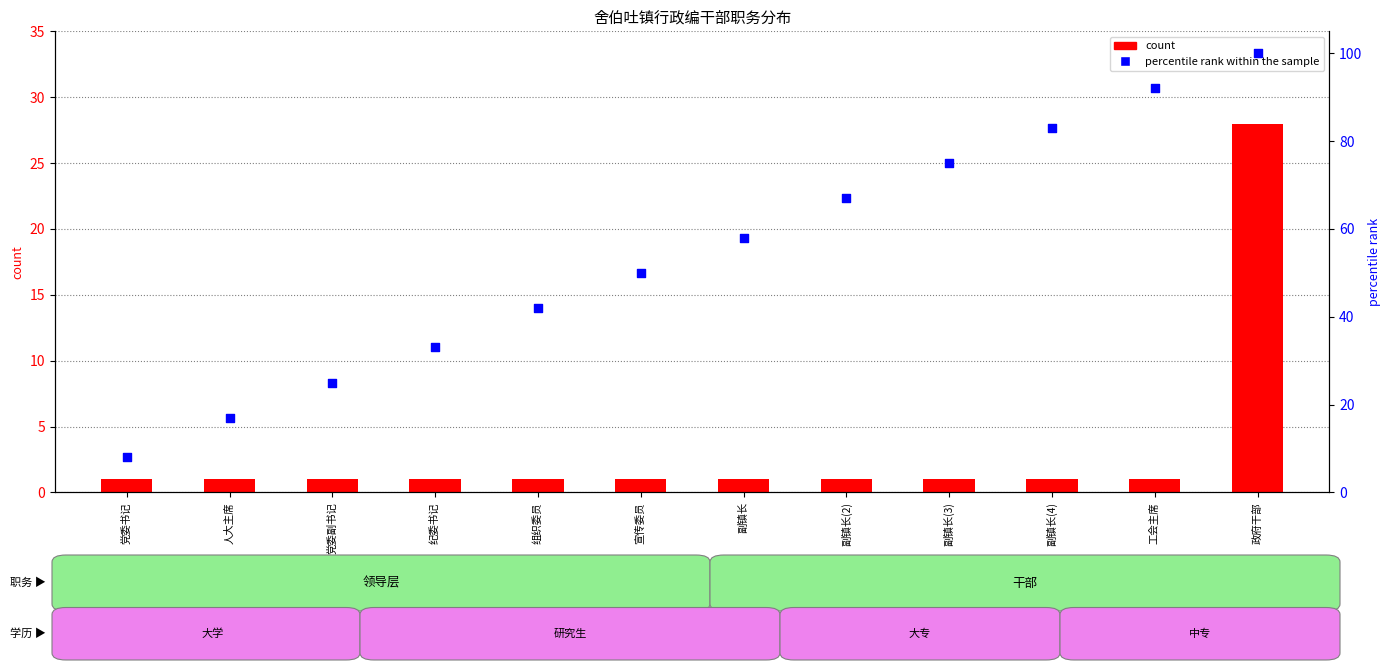

Which series has the widest spread of Y values?

percentile rank within the sample